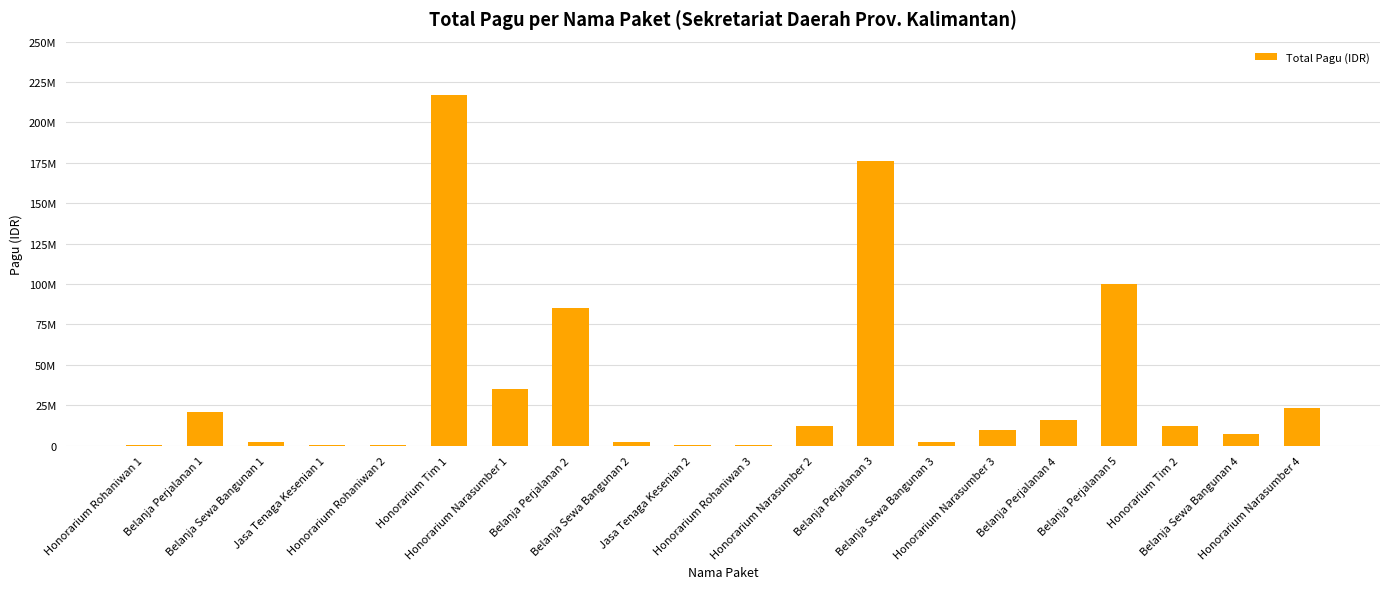

How many bars are there in total?

20